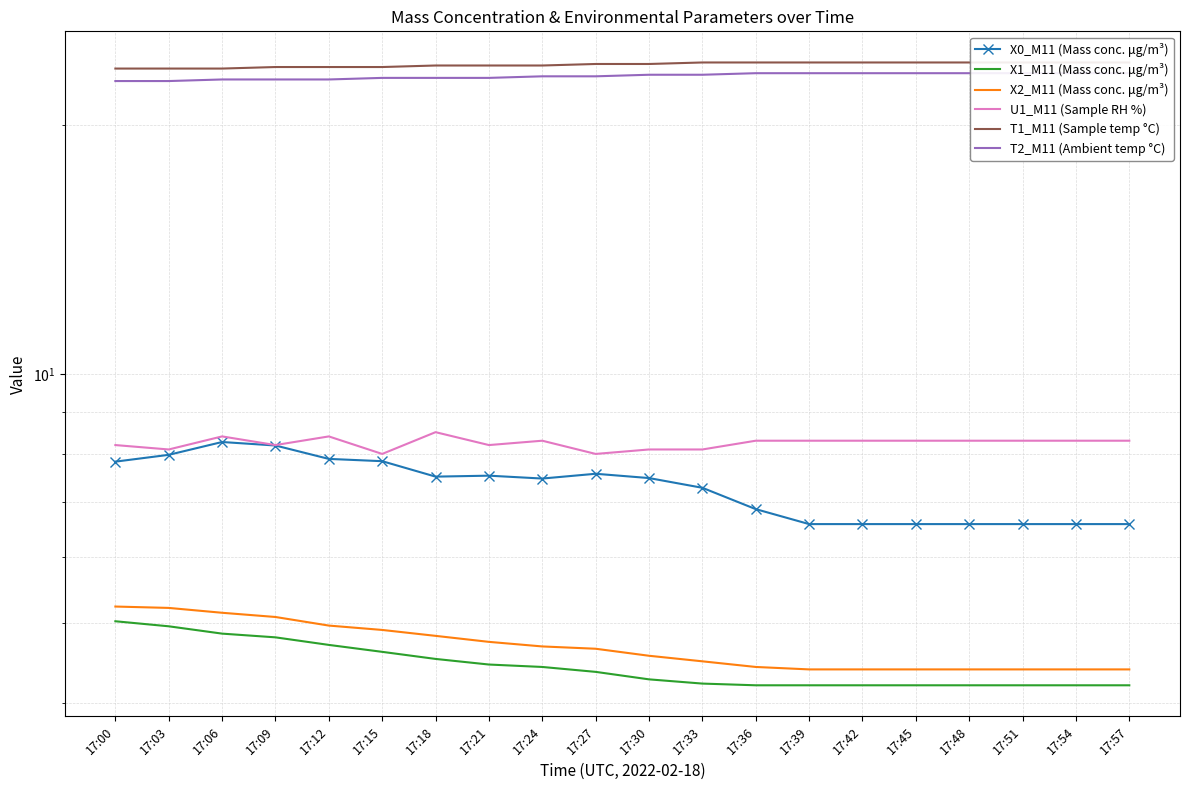

What is the difference between the highest and lowest values at 17:18?

19.1